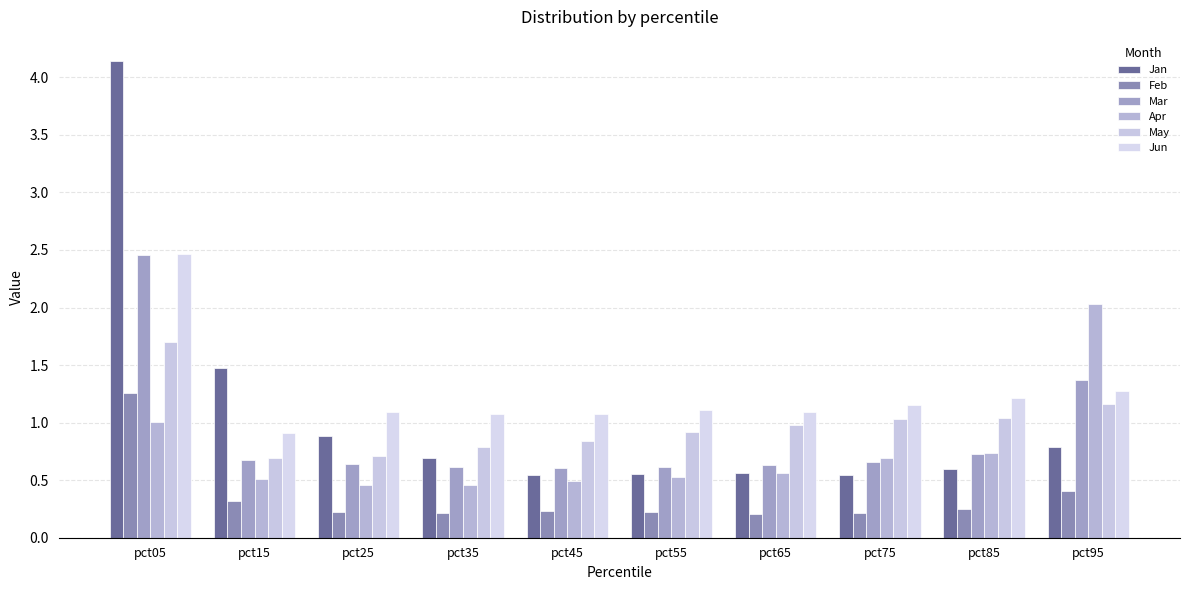

The Apr series shows 0.7 at pct85. True or false?

True